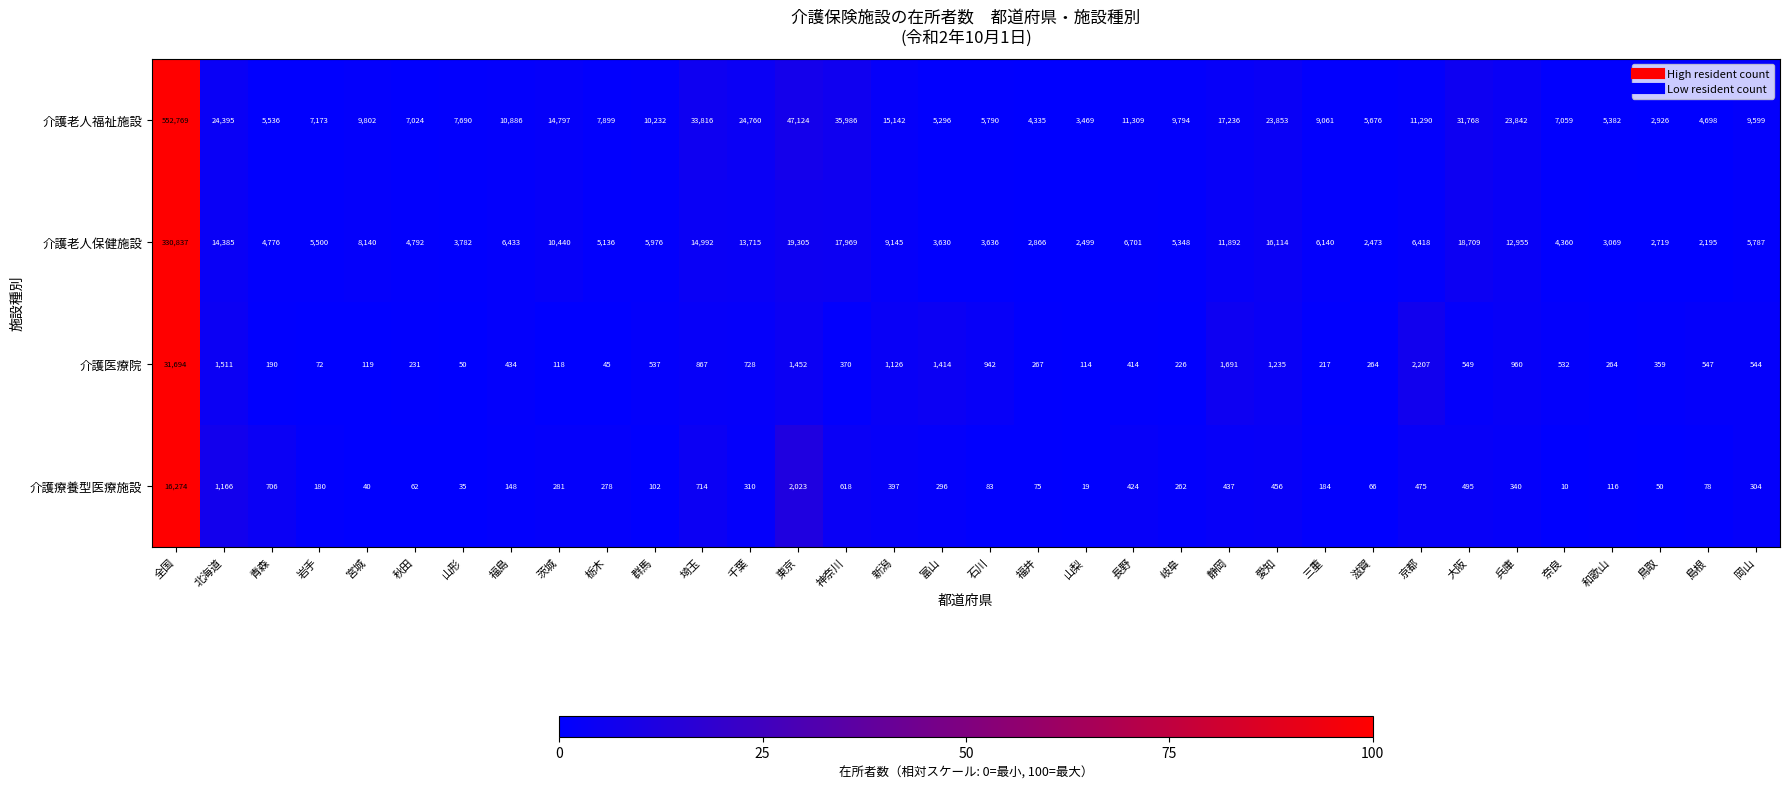

At 島根, list the series in order from smallest to largest.

介護療養型医療施設, 介護医療院, 介護老人保健施設, 介護老人福祉施設